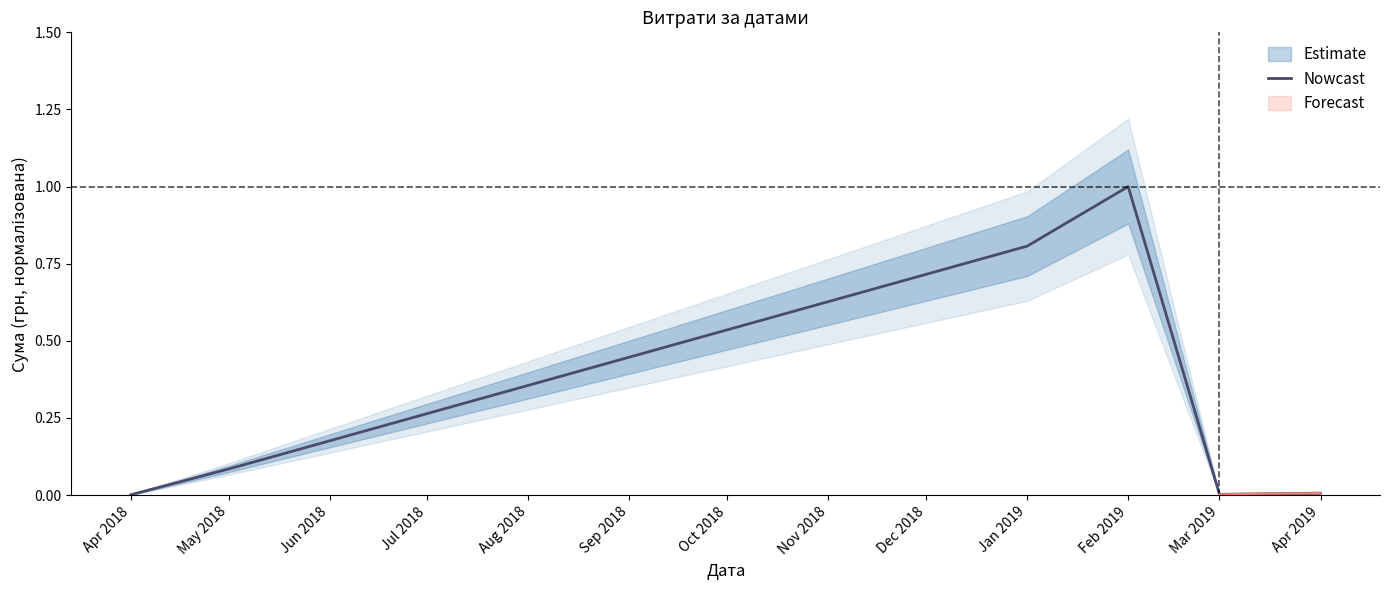

The Nowcast series shows 0.0 at Apr 2018. True or false?

True